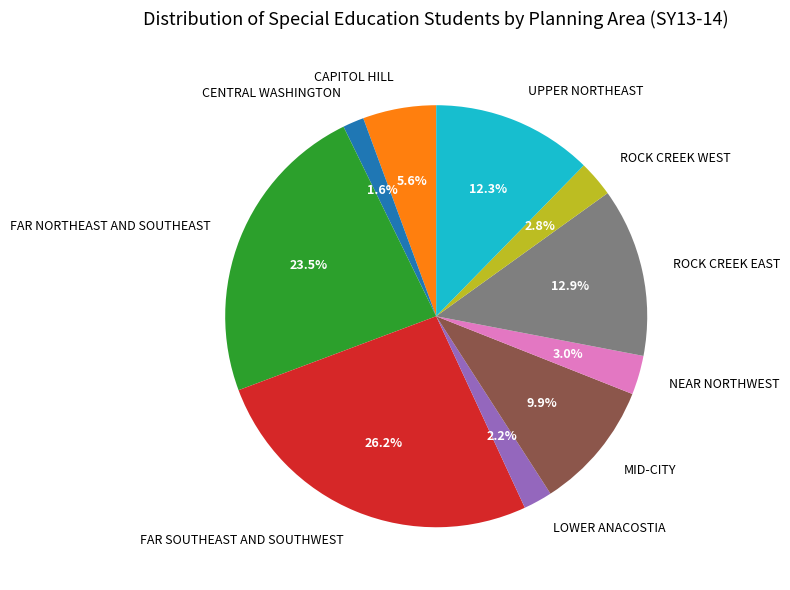

To the nearest percent, what is the combined percentage of NEAR NORTHWEST and FAR SOUTHEAST AND SOUTHWEST?

29%